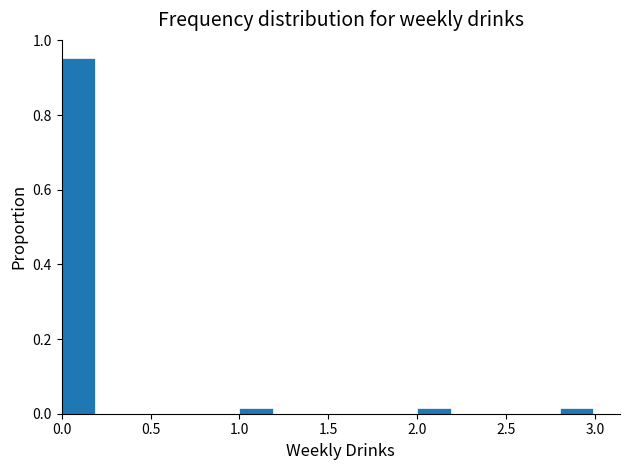

Reading left to right, list every bar in this chart as the range it spans on the x-axis followed by its height. The values are not printed on the chart, so give them approximately, as read against the axis.

0.0 to 0.2: 0.96
0.2 to 0.4: 0
0.4 to 0.6: 0
0.6 to 0.8: 0
0.8 to 1.0: 0
1.0 to 1.2: under 0.02
1.2 to 1.4: 0
1.4 to 1.6: 0
1.6 to 1.8: 0
1.8 to 2.0: 0
2.0 to 2.2: under 0.02
2.2 to 2.4: 0
2.4 to 2.6: 0
2.6 to 2.8: 0
2.8 to 3.0: under 0.02